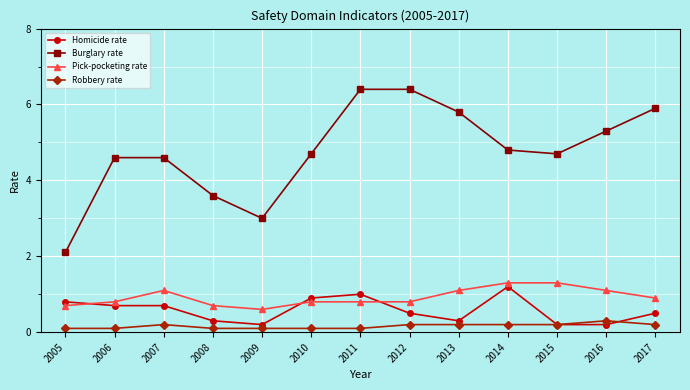

Is it true that Robbery rate equals 0.3 at 2016?

True